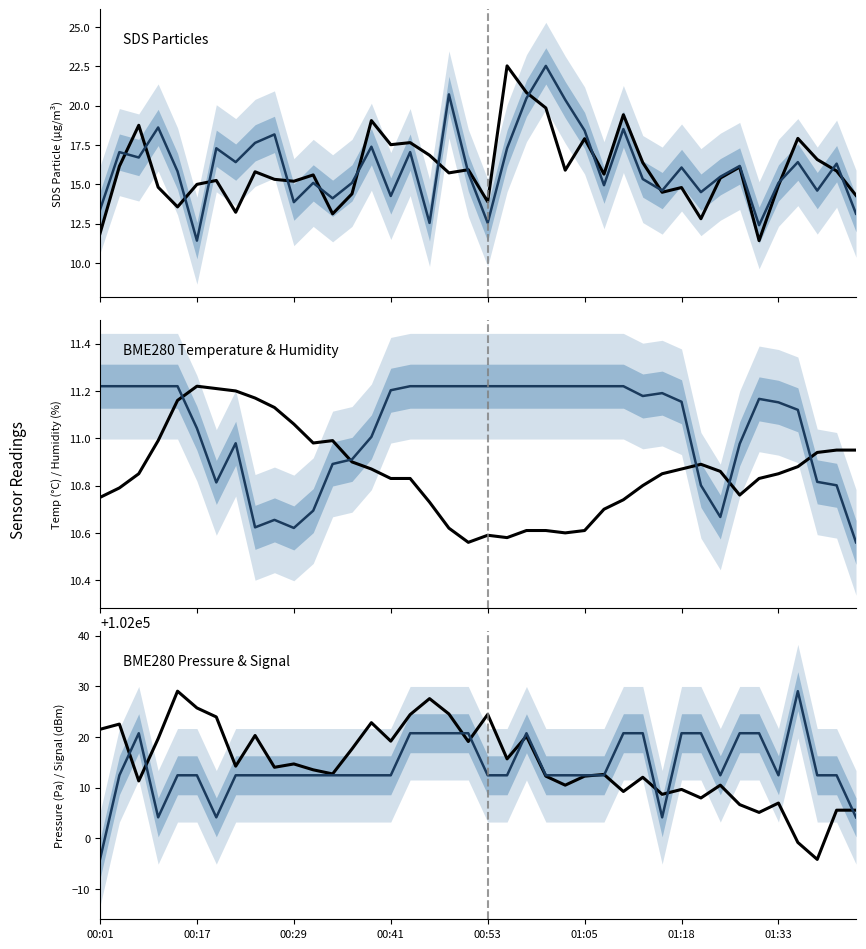

How many interior local peaks does the BME280_humidity series have?

4